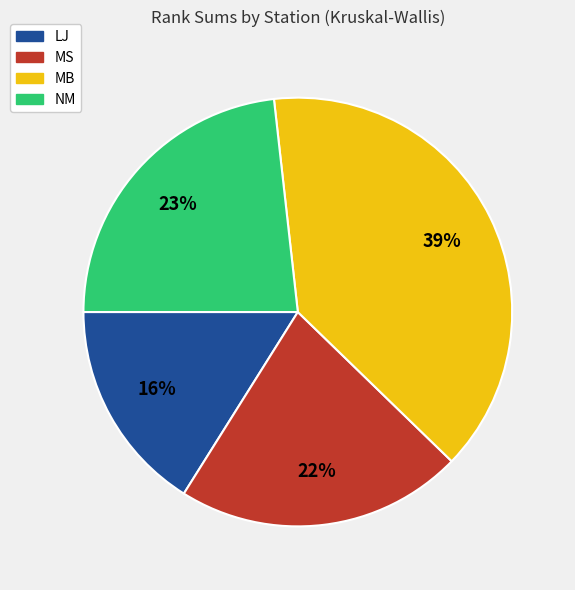

To the nearest percent, what is the combined percentage of MB and MS?

61%